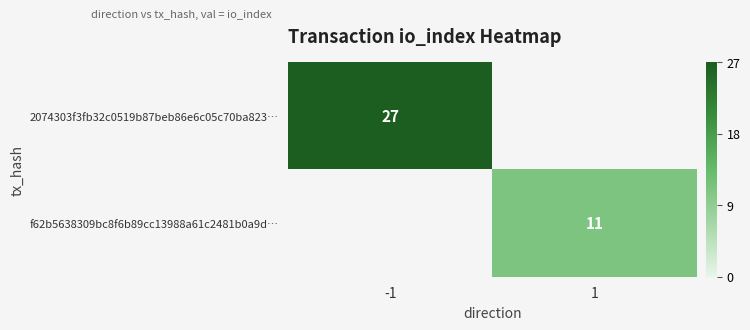

The 2074303f3fb32c0519b87beb86e6c05c70ba823… series shows 44 at -1. True or false?

False